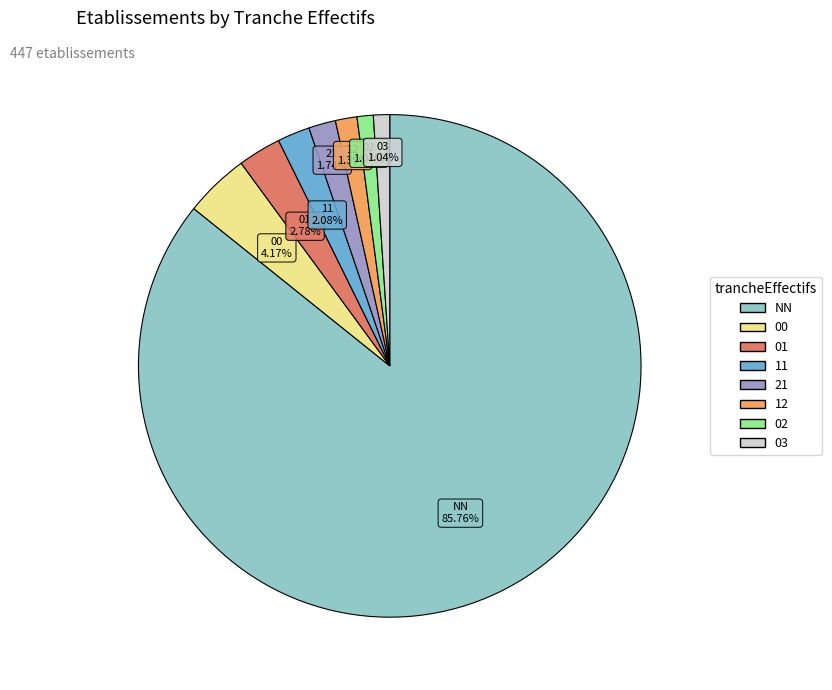

True or false: 03 accounts for 11% of the total.

False